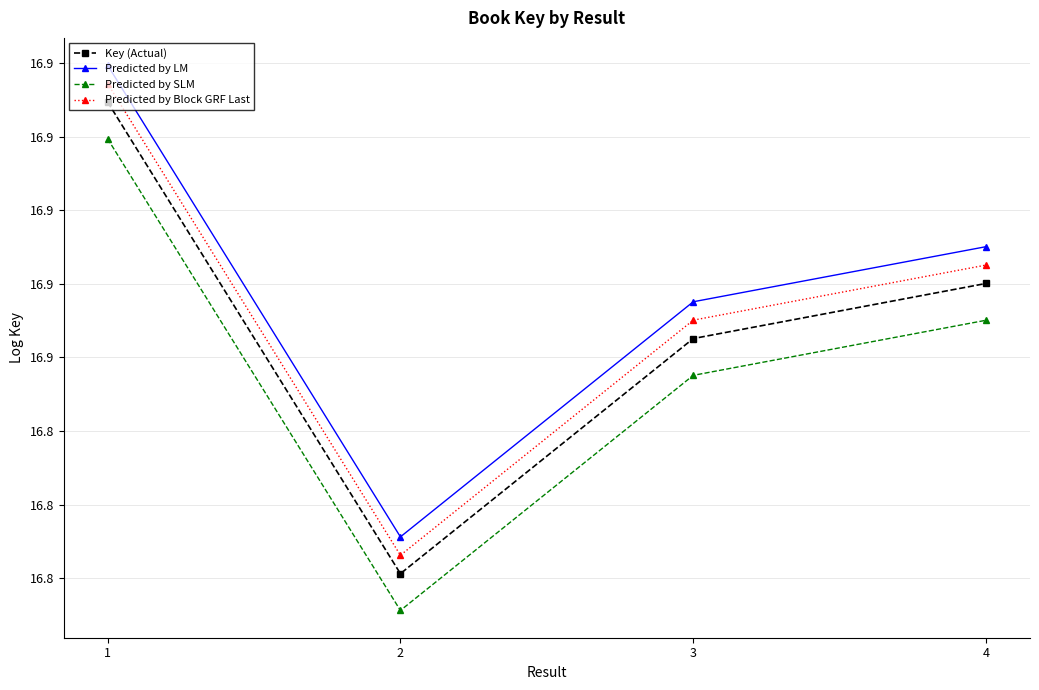

Does the chart have visible grid lines?

Yes